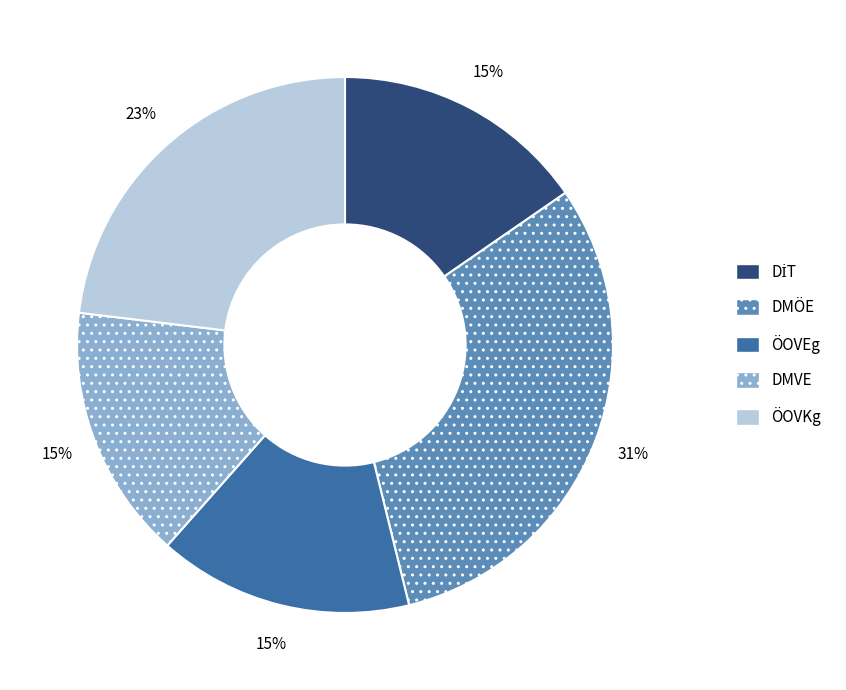

What is the largest slice in the pie chart?

DMÖE